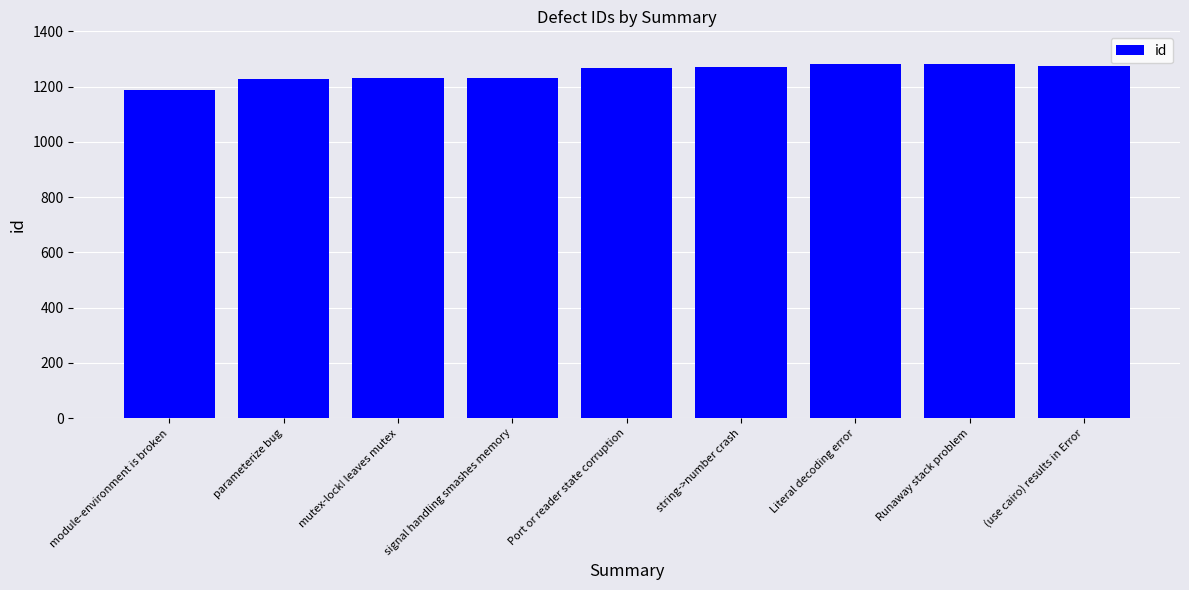

What is the change in value from Runaway stack problem to (use cairo) results in Error?

-10